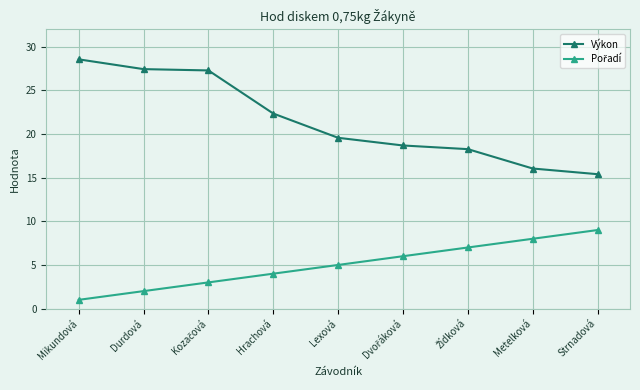

What is the total value across all series at Hrachová?

26.4